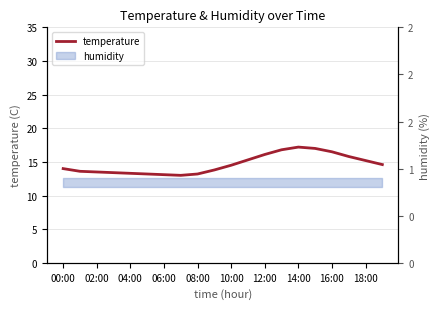

Which label corresponds to the largest value in the chart?

14:00